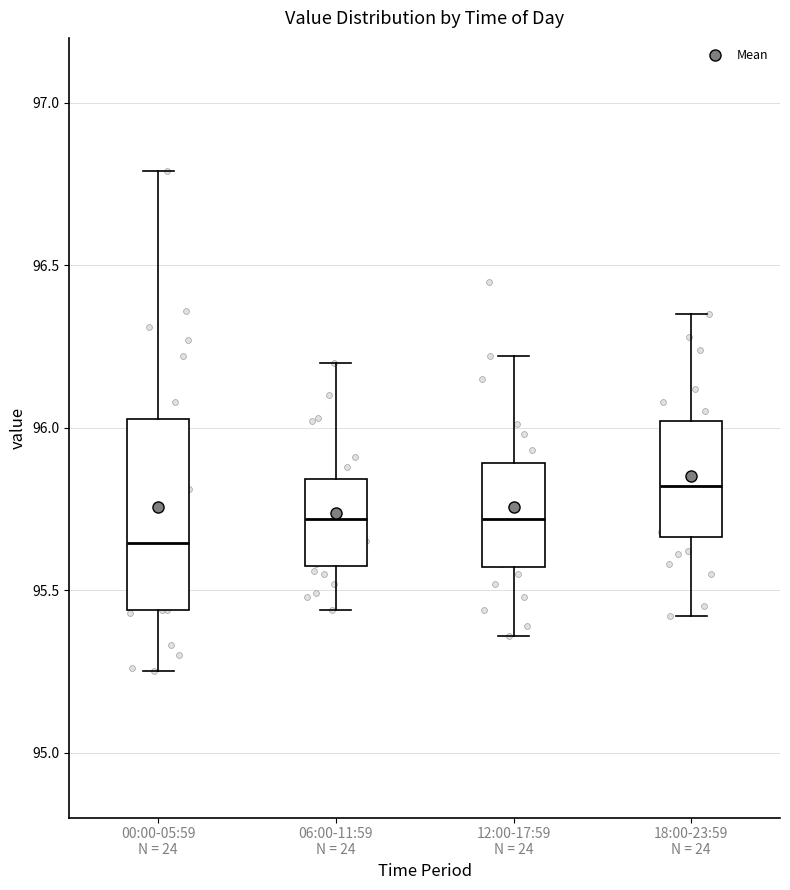

Reading left to right, transcribe this box plot: for each box, give where its median line is, the range the box spans, and where its two whiskers end, as read against the y-axis. The values are not printed on the chart, so give them approximately, as read against the axis.

00:00-05:59 N = 24: median 95.65, box 95.45 to 96.05, whiskers 95.25 to 96.80
06:00-11:59 N = 24: median 95.70, box 95.60 to 95.85, whiskers 95.45 to 96.20
12:00-17:59 N = 24: median 95.70, box 95.55 to 95.90, whiskers 95.35 to 96.20
18:00-23:59 N = 24: median 95.80, box 95.65 to 96.00, whiskers 95.40 to 96.35